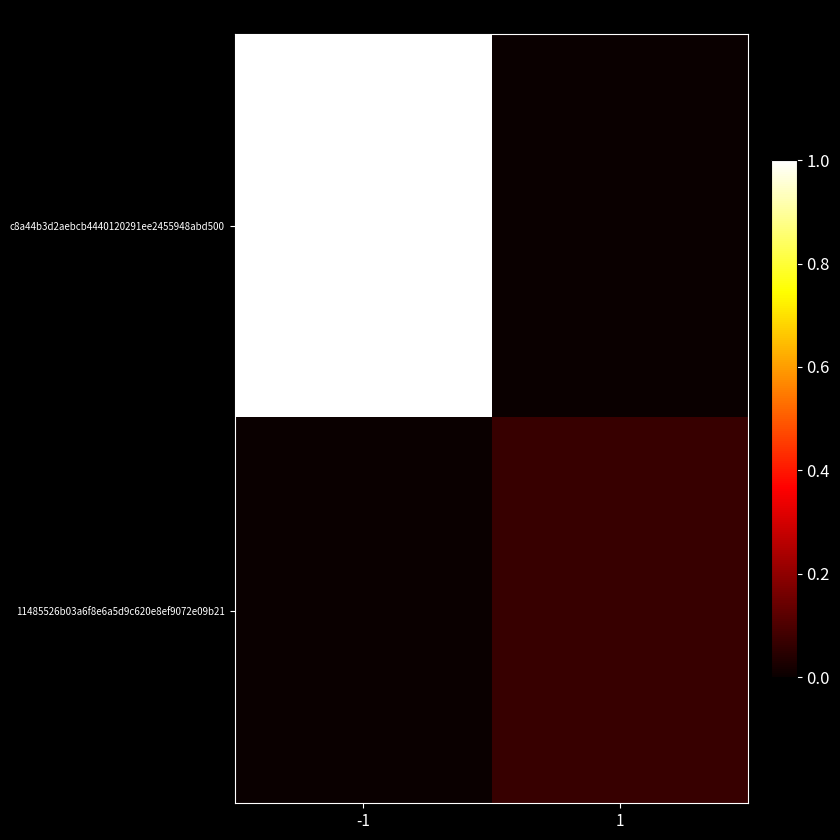

Which has a higher value, -1 or 1?

-1